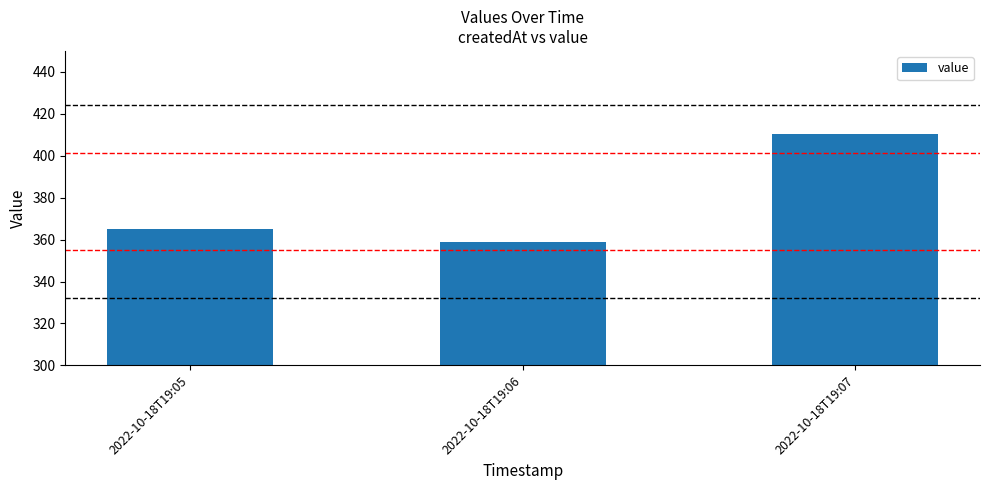

What is the value of the 2nd bar from the left?

358.9